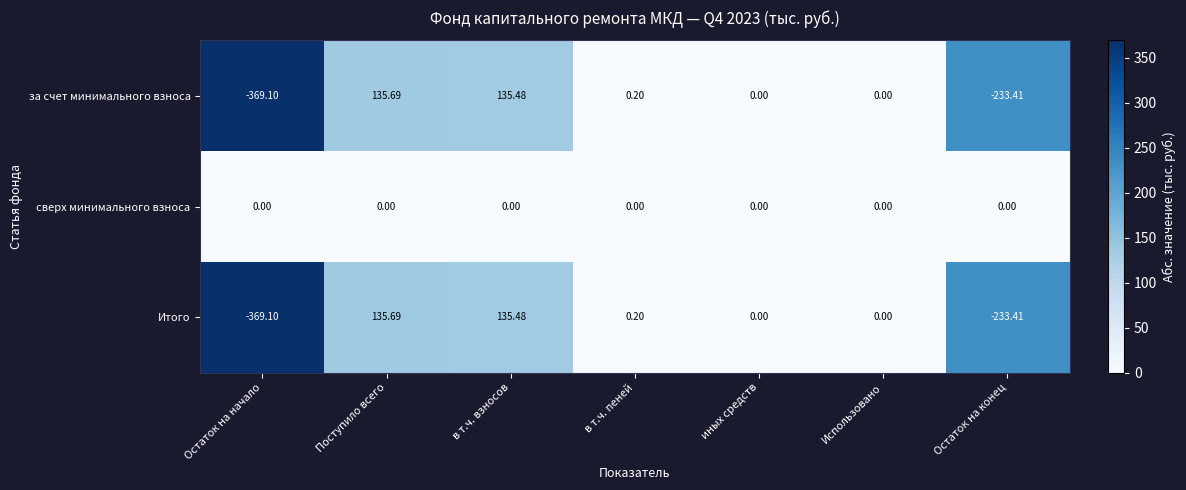

What is the spread (max minus min) of values at Поступило всего?

135.7